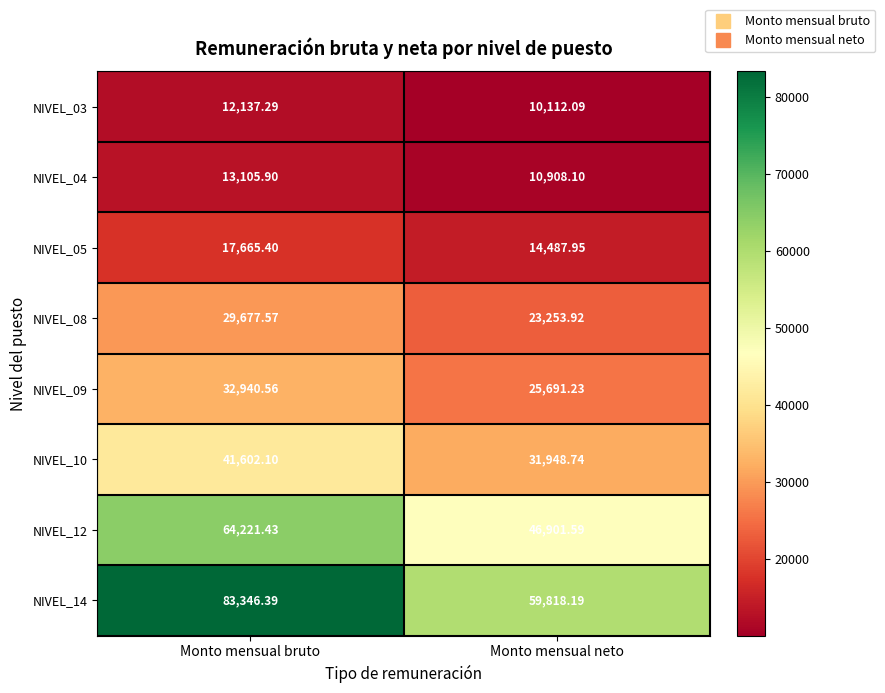

Is the value of NIVEL_03 at Monto mensual bruto greater than the value of NIVEL_12 at Monto mensual neto?

No